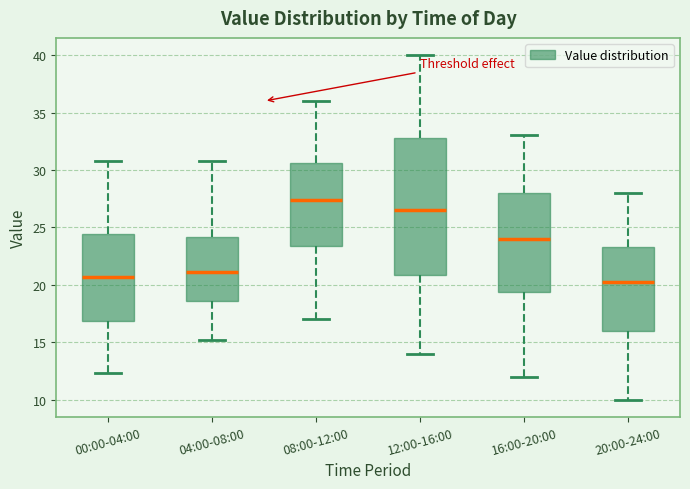

Reading left to right, transcribe this box plot: for each box, give where its median line is, the range the box spans, and where its two whiskers end, as read against the y-axis. The values are not printed on the chart, so give them approximately, as read against the axis.

00:00-04:00: median 20.5, box 17.0 to 24.5, whiskers 12.5 to 31.0
04:00-08:00: median 21.0, box 18.5 to 24.0, whiskers 15.0 to 31.0
08:00-12:00: median 27.5, box 23.5 to 30.5, whiskers 17.0 to 36.0
12:00-16:00: median 26.5, box 21.0 to 33.0, whiskers 14.0 to 40.0
16:00-20:00: median 24.0, box 19.5 to 28.0, whiskers 12.0 to 33.0
20:00-24:00: median 20.0, box 16.0 to 23.5, whiskers 10.0 to 28.0